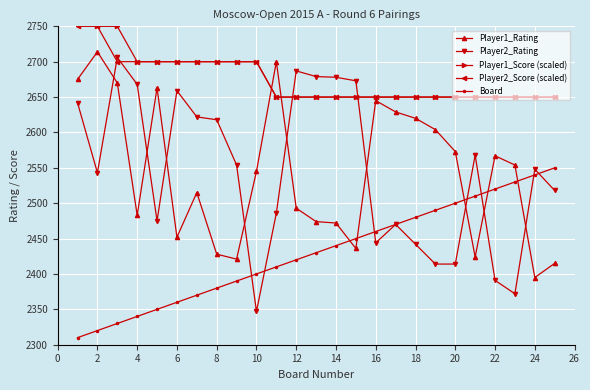

Read the Player1_Rating value at 8, to the nearest 10.

2430